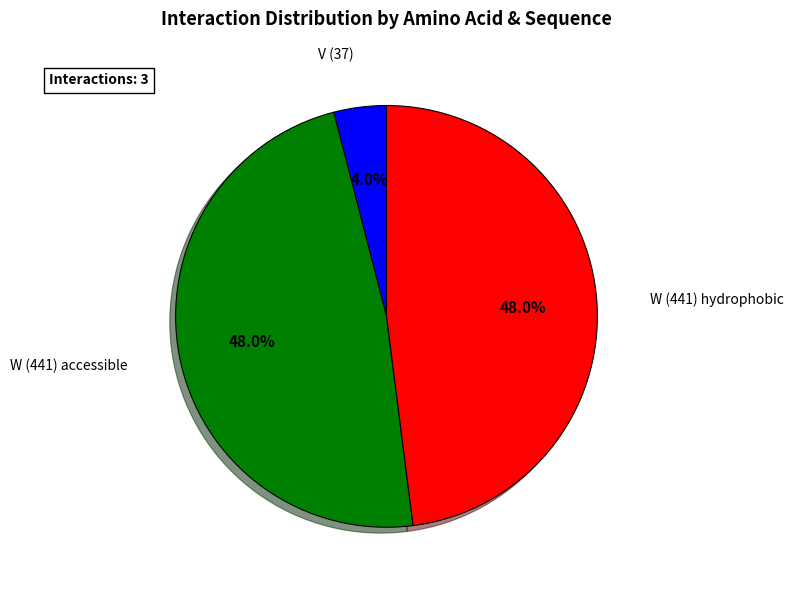

To the nearest percent, what is the difference between the largest and smallest slice percentages?

44%